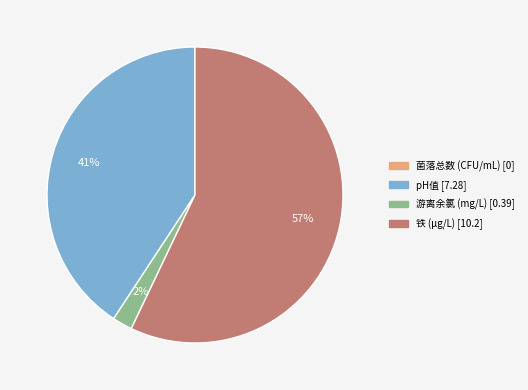

Combined, do 铁 (μg/L) and 游离余氯 (mg/L) account for over 50%?

Yes